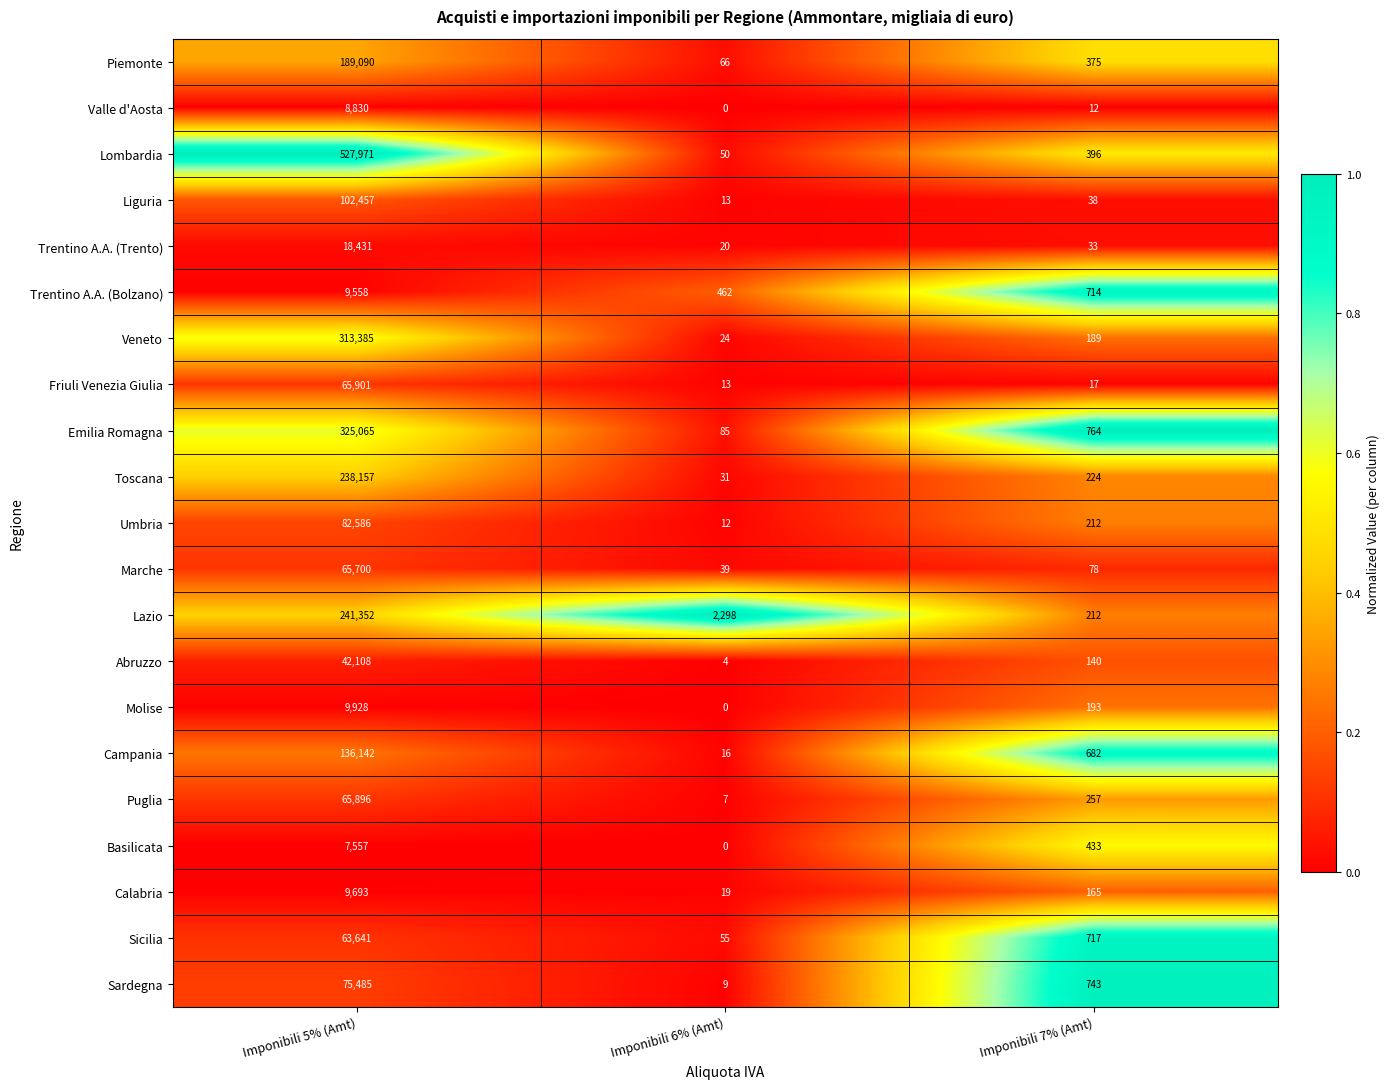

The Marche series shows 14846 at Imponibili 5% (Amt). True or false?

False